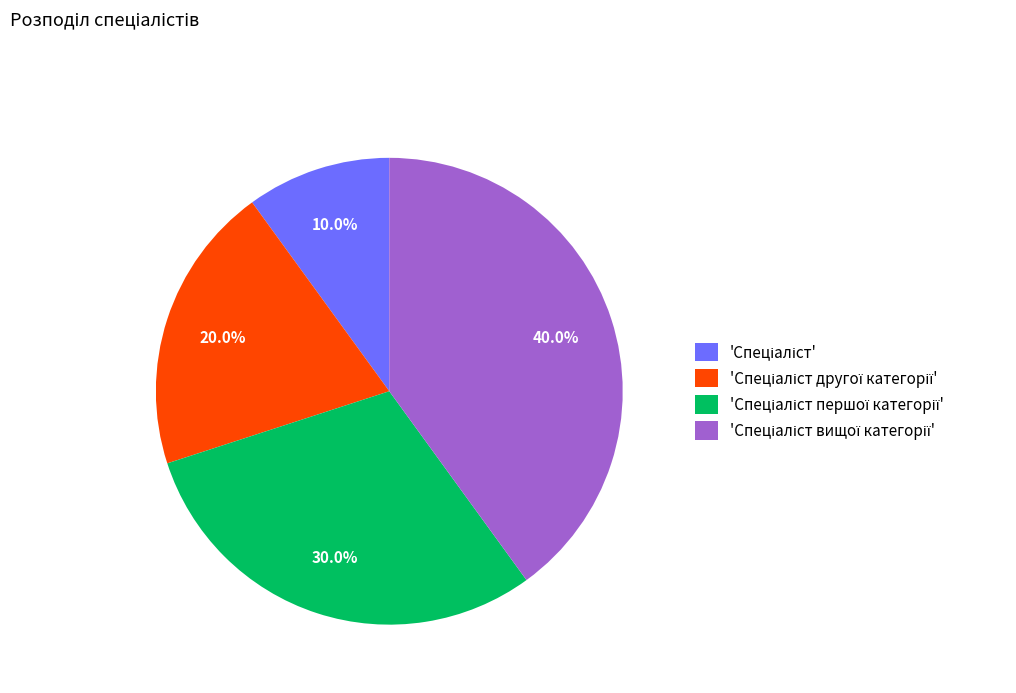

Is there a majority slice in this chart?

No